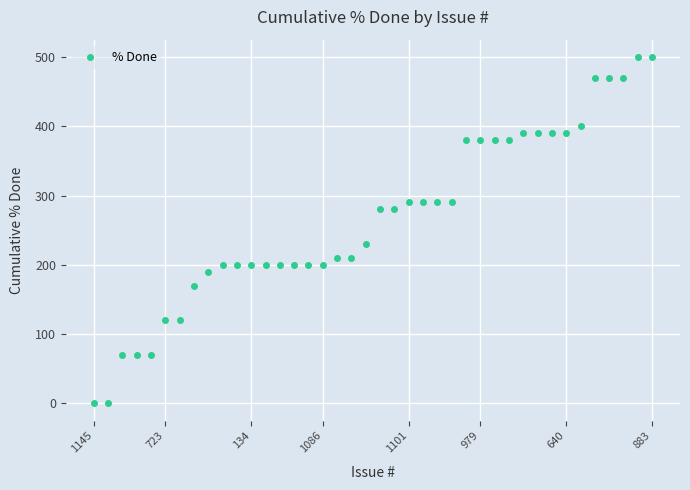

How many values are below 280?

20